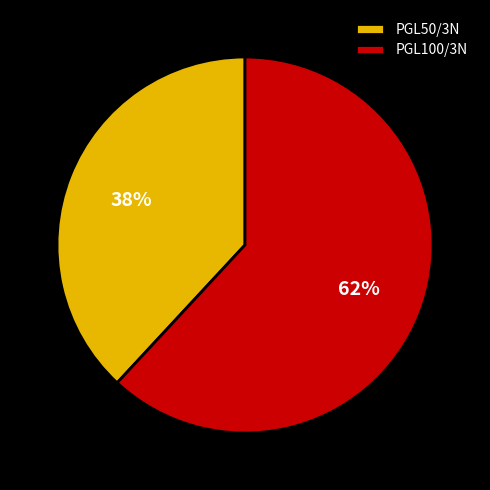

To the nearest percent, what percentage of the pie is PGL50/3N?

38%